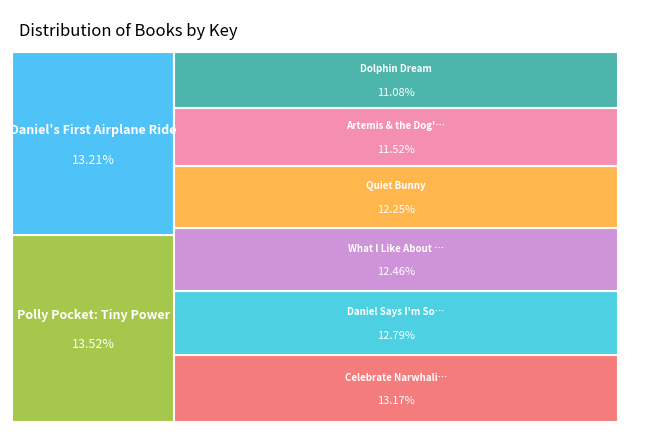

What percentage is NOT represented by Daniel Says I'm Sorry?

87.2%